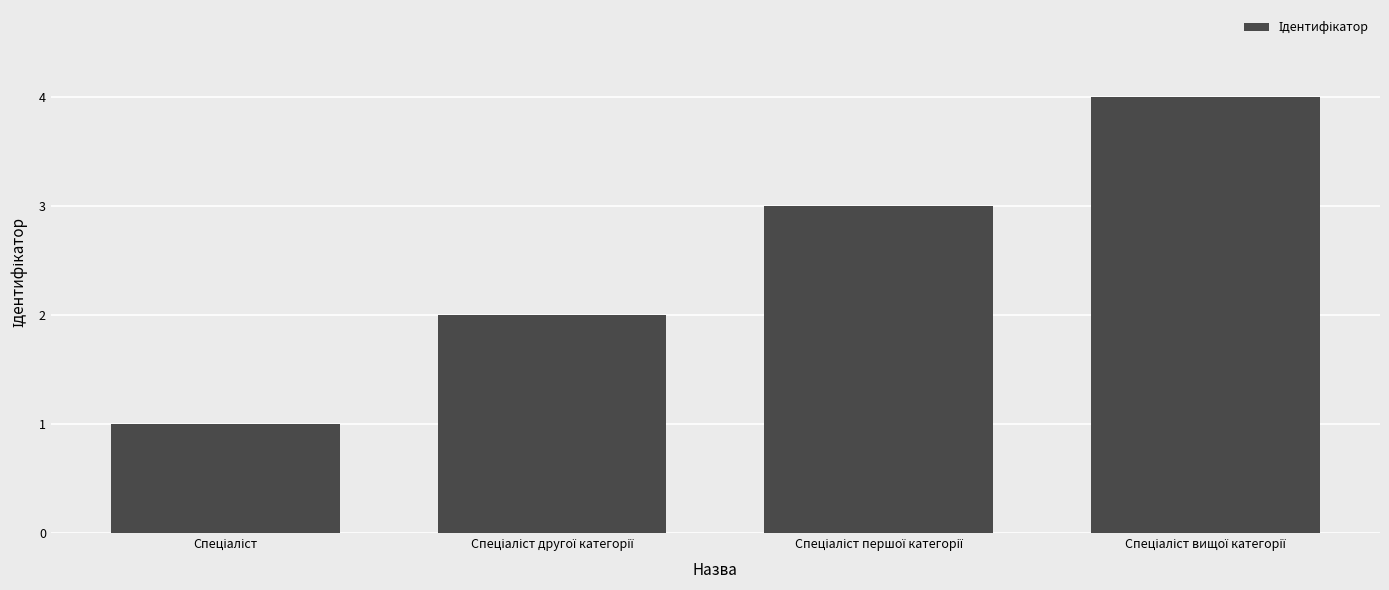

Reading right to left, transcribe all the data shown in this chart.

4	3	2	1